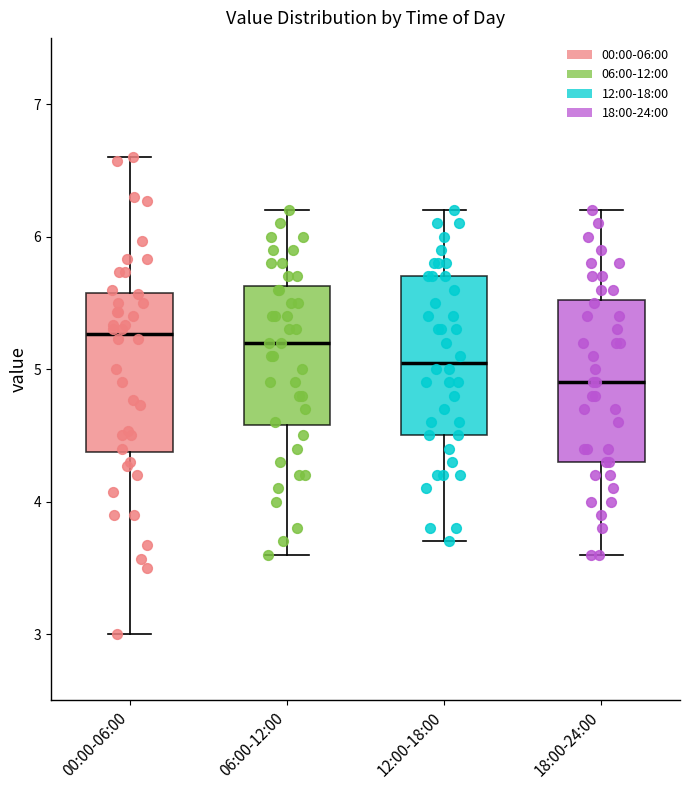

Which box's median line is the lowest?

18:00-24:00